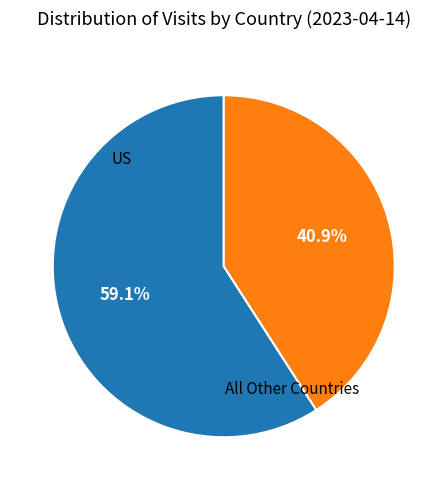

Which category has the smallest portion of the pie?

All Other Countries